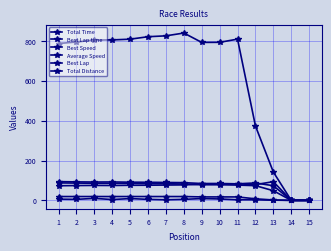

Reading right to left, transcribe all the data shown in this chart.

Total Time: 0.0	0.0	142.2	373.5	809.3	793.2	792.8	839.9	825.8	821.4	809.1	805.4	804.6	794.9	787.3
Best Lap time: 0.0	0.0	93.9	78.9	83.1	81.4	81.5	77.6	76.8	75.9	75.6	74.6	74.9	74.3	73.3
Best Speed: 0.0	0.0	73.4	87.4	83.0	84.7	84.6	88.8	89.8	90.8	91.2	92.4	92.0	92.8	94.0
Average Speed: 0.0	0.0	48.5	73.8	76.7	78.2	78.3	82.1	83.5	83.9	85.2	85.6	85.7	86.7	87.6
Best Lap: 0.0	0.0	1.0	3.0	3.0	7.0	9.0	5.0	3.0	5.0	9.0	4.0	10.0	5.0	6.0
Total Distance: 0.0	0.0	1.9	7.7	17.2	17.2	17.2	19.1	19.1	19.1	19.1	19.1	19.1	19.1	19.1